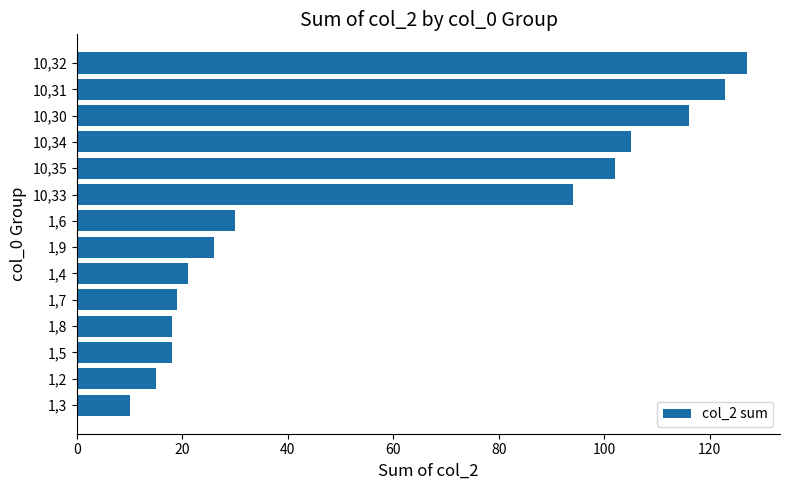

Reading top to bottom, transcribe all the data shown in this chart.

10,32=127	10,31=123	10,30=116	10,34=105	10,35=102	10,33=94	1,6=30	1,9=26	1,4=21	1,7=19	1,8=18	1,5=18	1,2=15	1,3=10